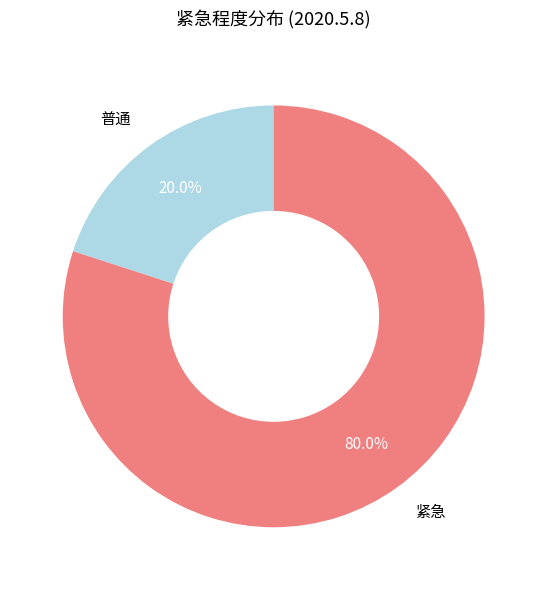

Between 普通 and 紧急, which is larger?

紧急